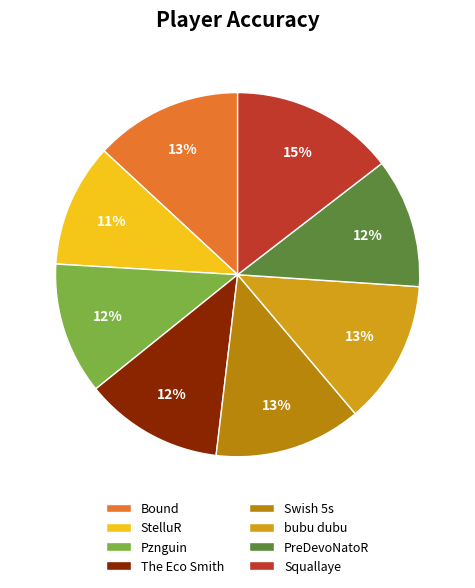

Is PreDevoNatoR the majority of the pie?

No